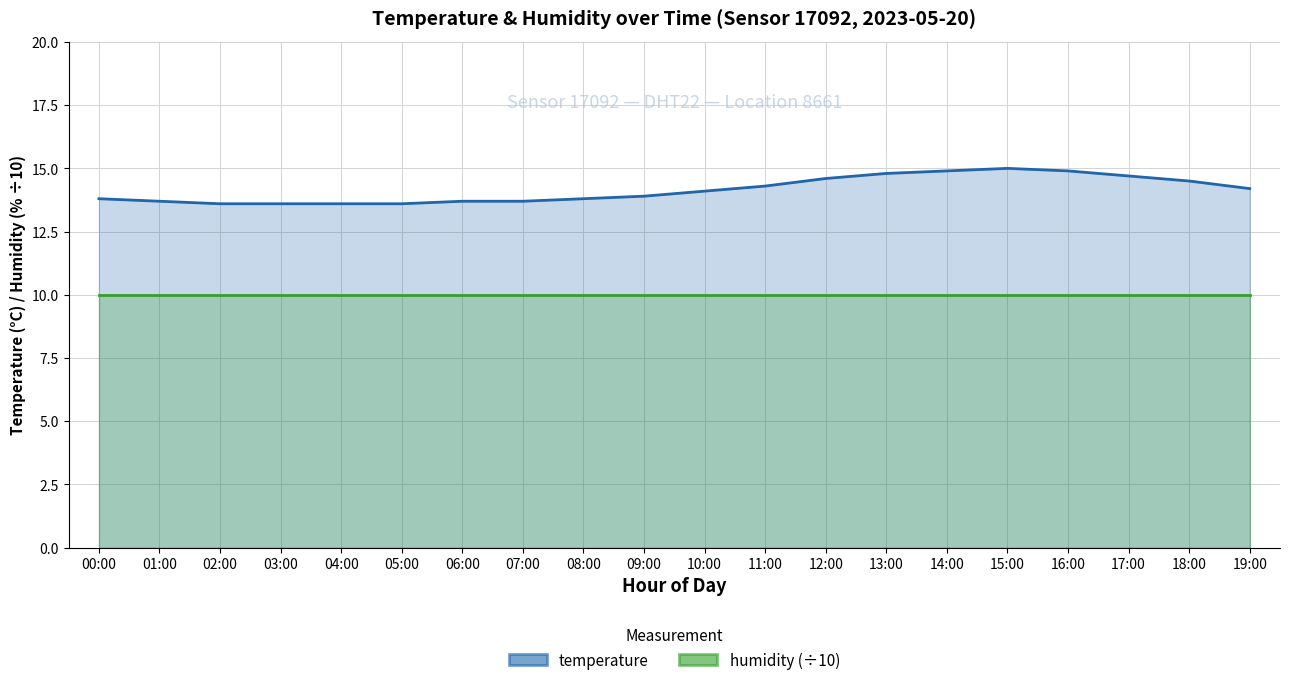

Does the chart have visible grid lines?

Yes